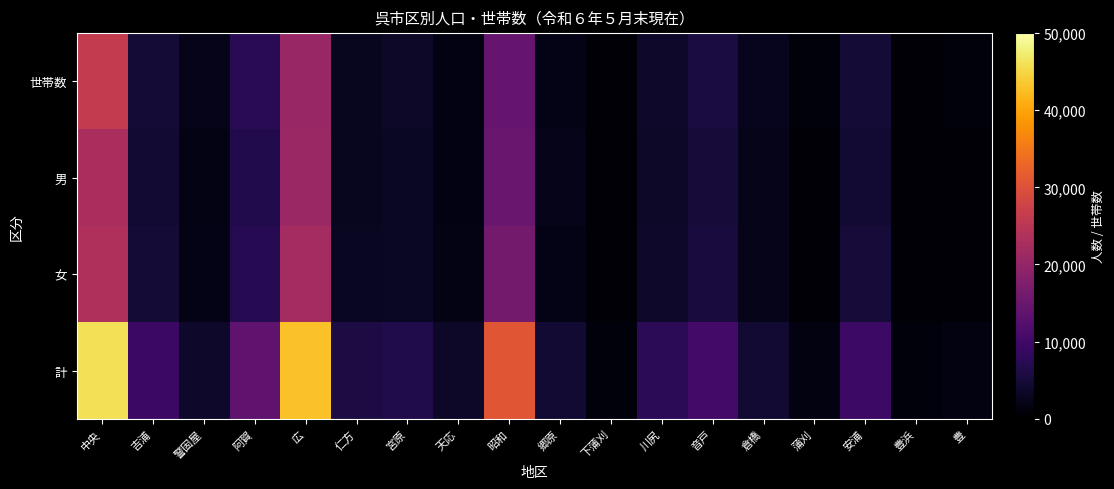

Reading right to left, list all the values displayed in this chart.

世帯数: 豊=888	豊浜=750	安浦=4787	蒲刈=843	倉橋=2652	音戸=5502	川尻=3775	下蒲刈=686	郷原=1999	昭和=14503	天応=1750	宮原=3628	仁方=2918	広=20575	阿賀=7239	警固屋=2170	吉浦=4815	中央=26049
男: 豊=641	豊浜=506	安浦=4602	蒲刈=644	倉橋=2149	音戸=4902	川尻=3575	下蒲刈=548	郷原=2174	昭和=14779	天応=1722	宮原=3192	仁方=2746	広=20769	阿賀=6613	警固屋=1825	吉浦=4452	中央=22673
女: 豊=769	豊浜=576	安浦=4890	蒲刈=729	倉橋=2301	音戸=5279	川尻=3871	下蒲刈=606	郷原=2125	昭和=16063	天応=1895	宮原=3221	仁方=3005	広=22109	阿賀=7140	警固屋=1962	吉浦=4827	中央=23388
計: 豊=1410	豊浜=1082	安浦=9492	蒲刈=1373	倉橋=4450	音戸=10181	川尻=7446	下蒲刈=1154	郷原=4299	昭和=30842	天応=3617	宮原=6413	仁方=5751	広=42878	阿賀=13753	警固屋=3787	吉浦=9279	中央=46061